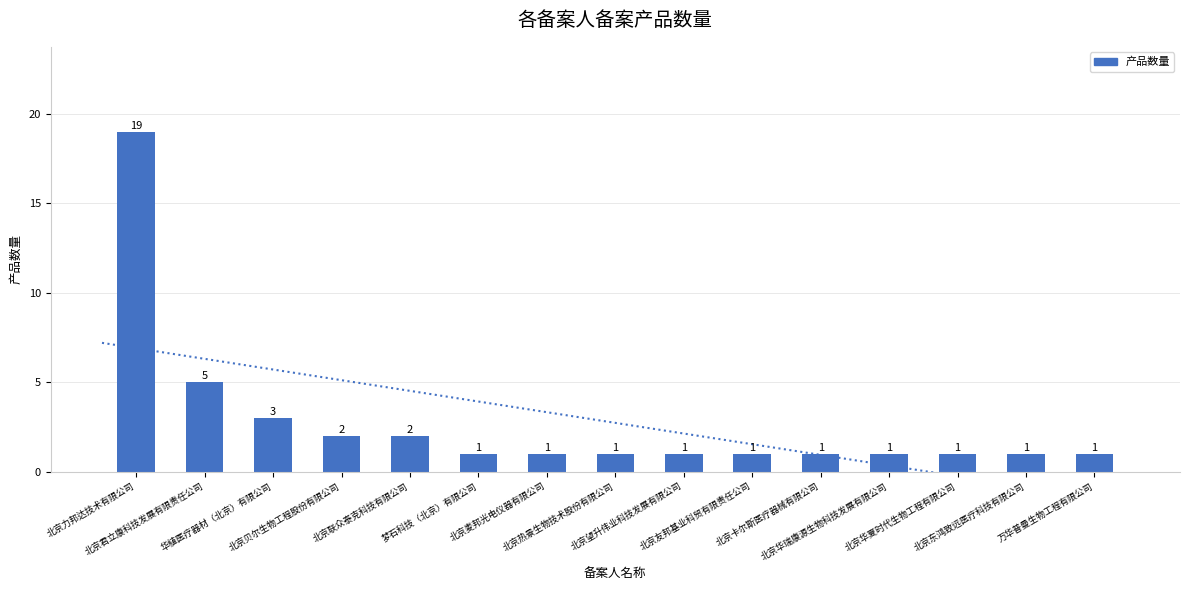

What is the value of the 13th bar from the left?

1